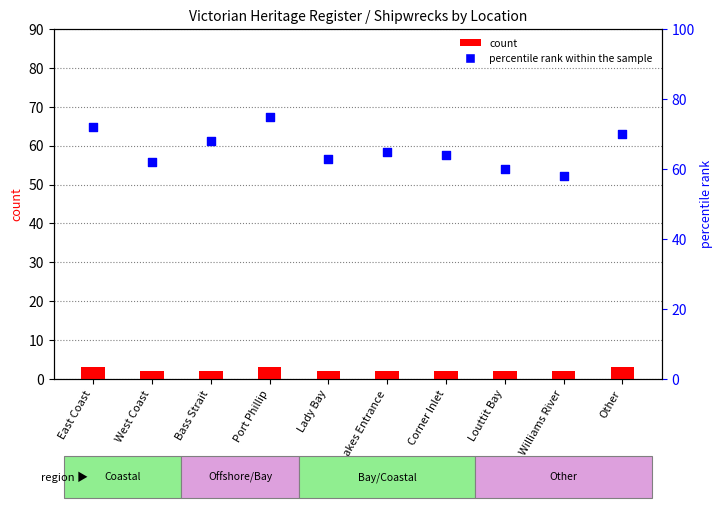

Which series has the largest total across all categories?

percentile rank within the sample